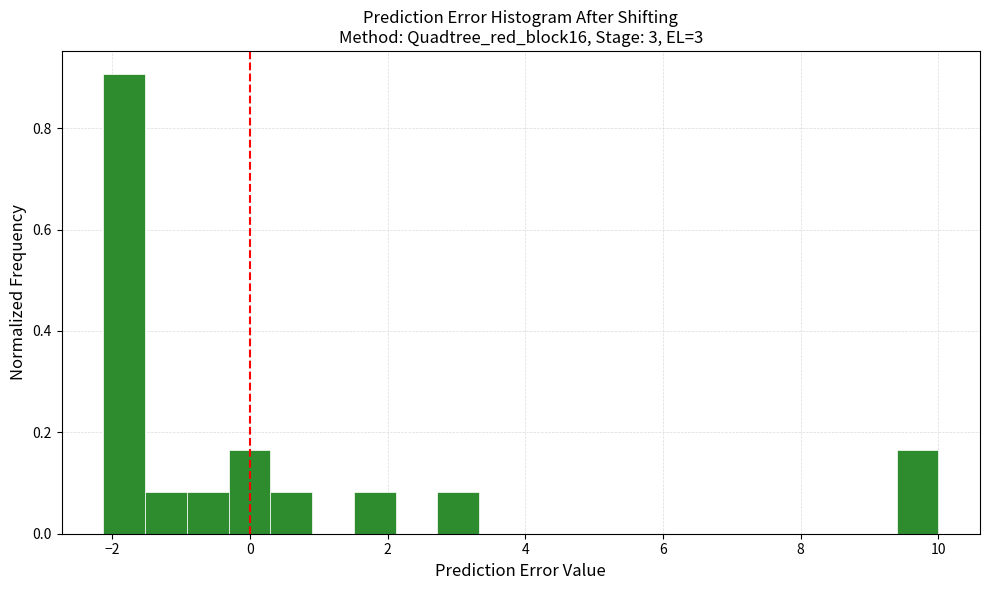

Around what value on the x-axis is the tallest bar? Give the approximate position of its centre, as read against the axis.

-1.8